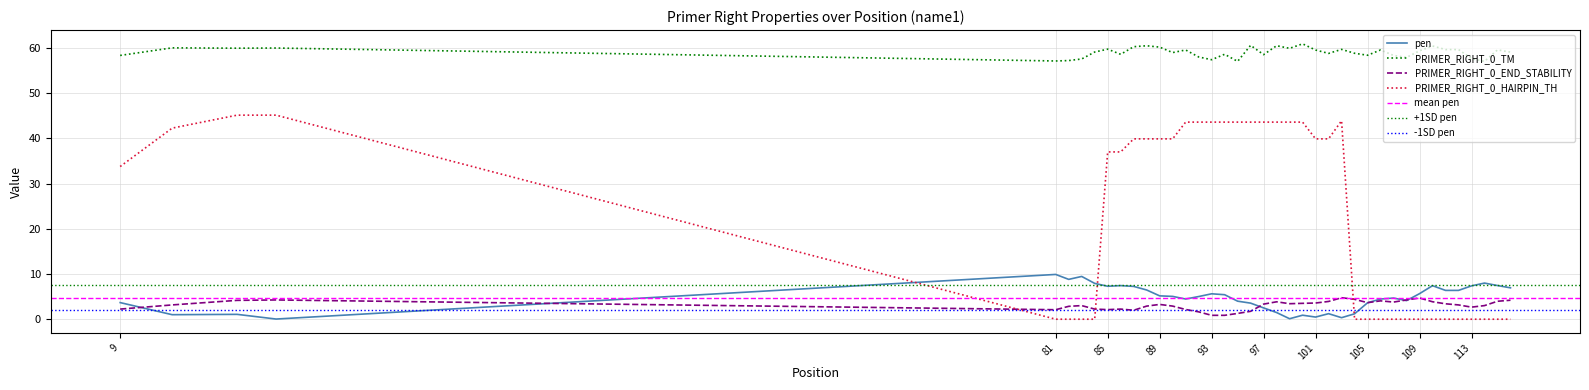

What is the average value of the pen series?

4.7